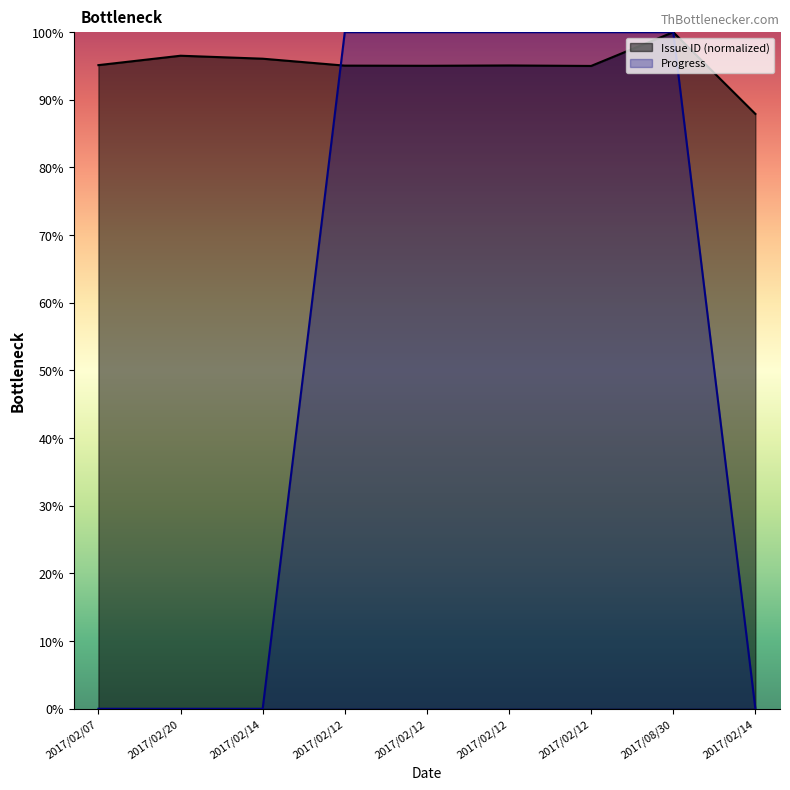

What is the difference between the highest and lowest values at 2017/02/12?

4.9